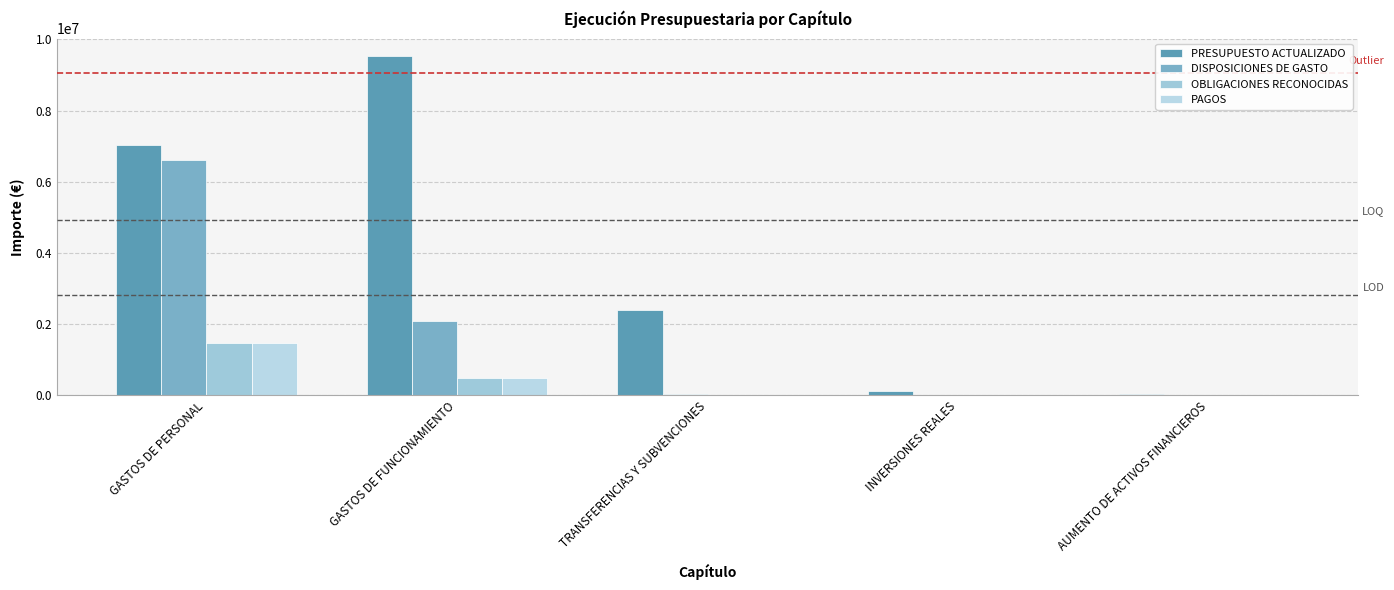

Are the bars grouped side by side (vs. stacked)?

Yes